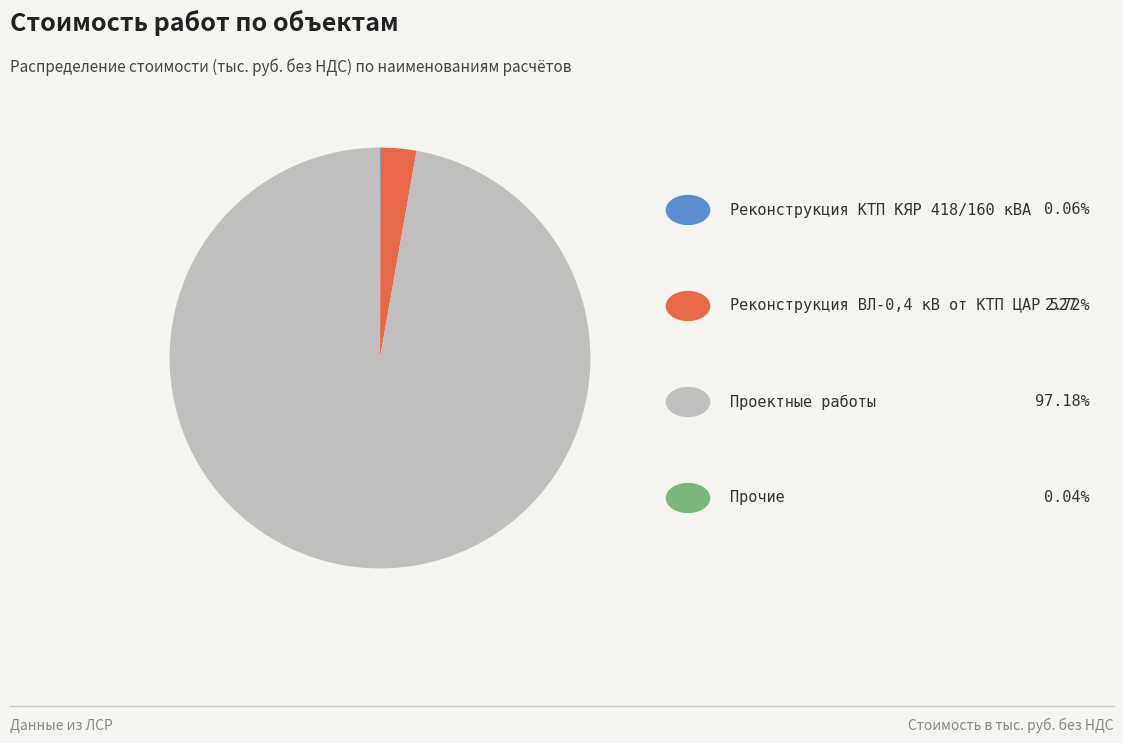

Is there any slice that represents more than half of the pie?

Yes